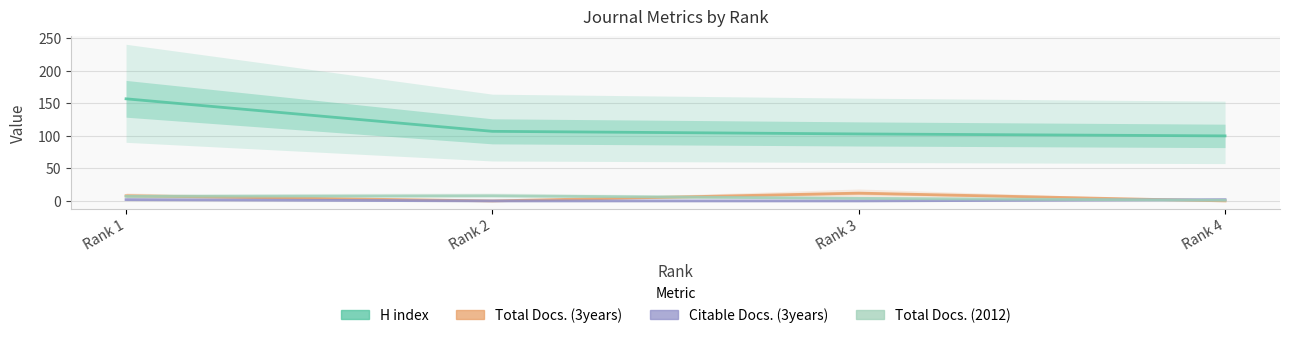

True or false: H index and Citable Docs. (3years) cross at least once.

False